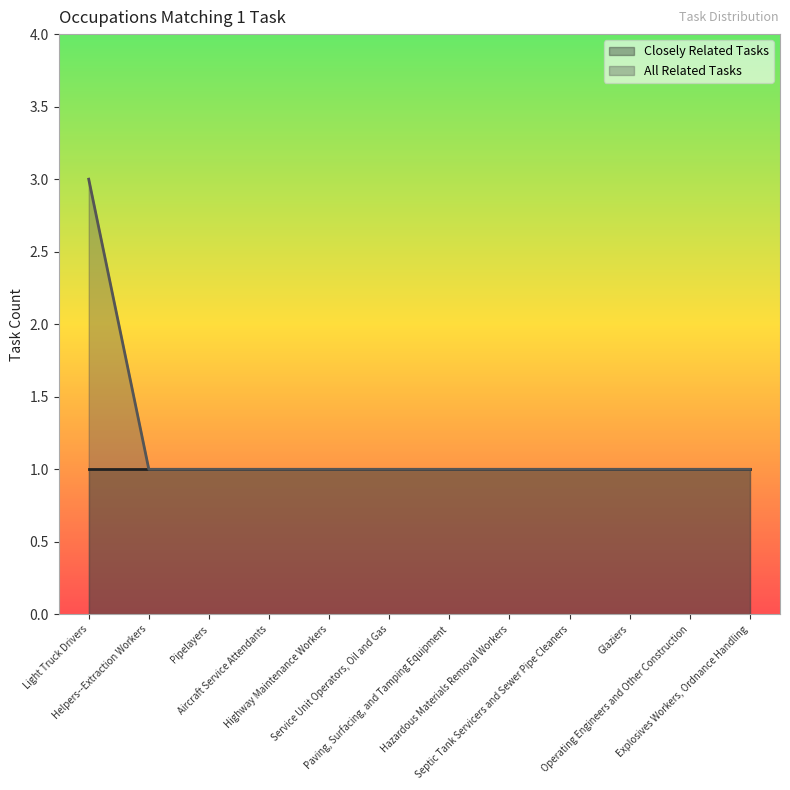

Count the number of values greater than 1.

1